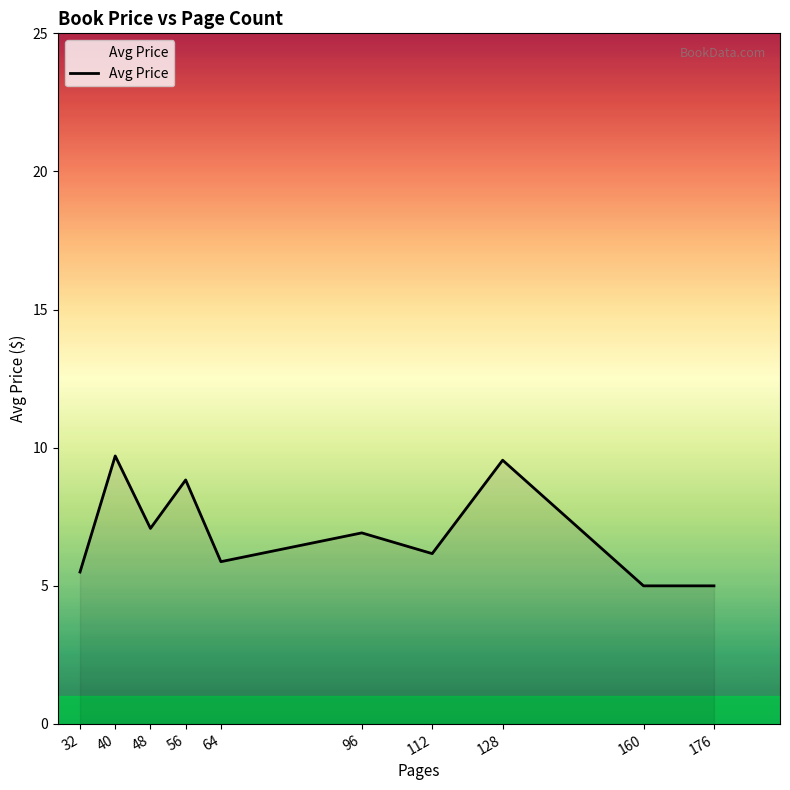

Reading left to right, what are all the values shown in this chart?

32=5.5	40=9.7	48=7.1	56=8.8	64=5.9	96=6.9	112=6.2	128=9.5	160=5.0	176=5.0